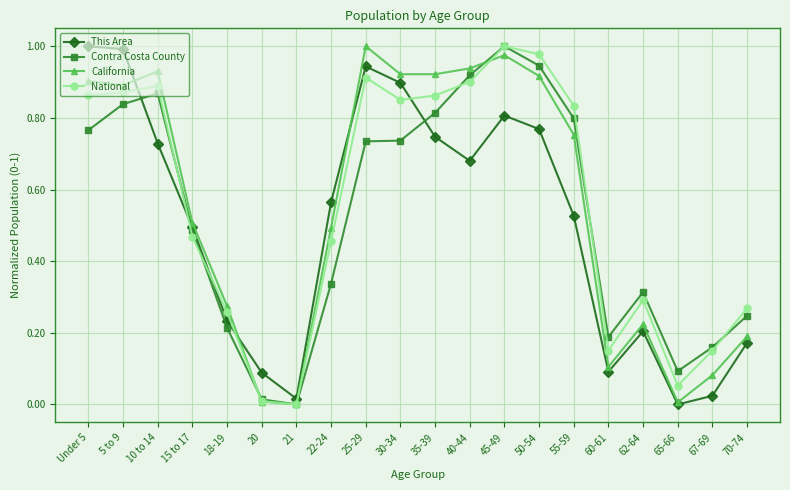

Is the value of National at 20 greater than the value of Contra Costa County at 70-74?

No